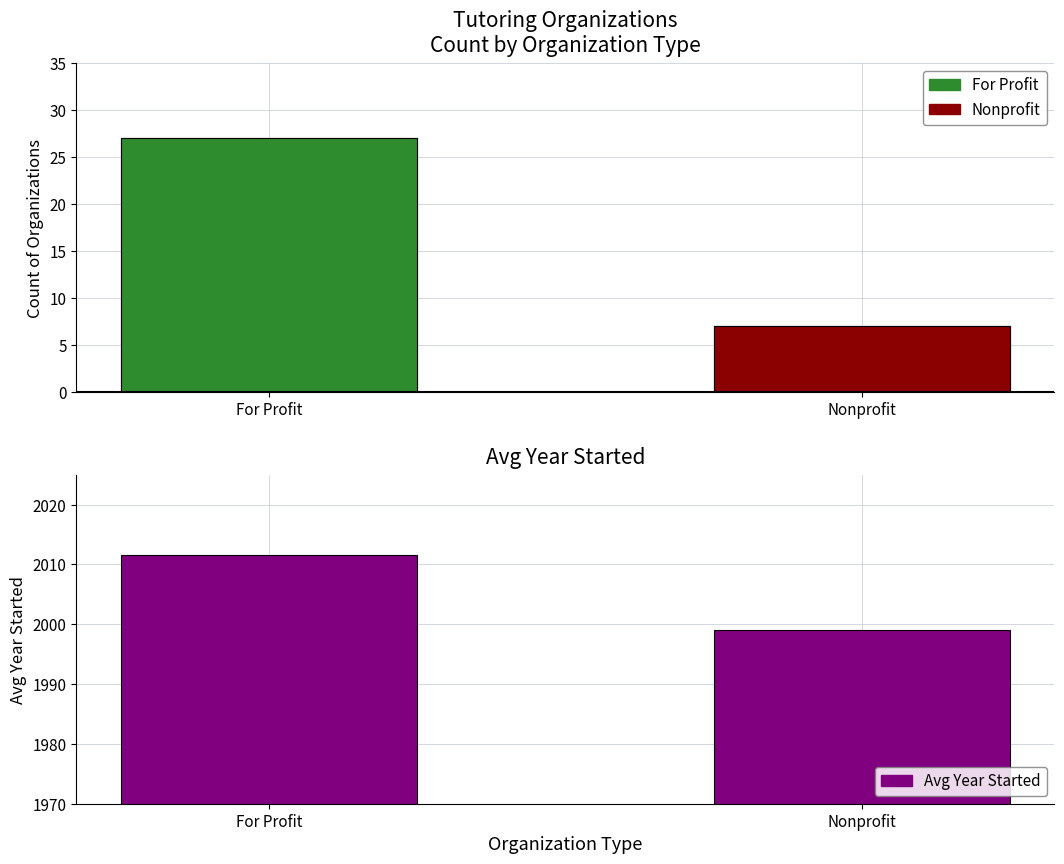

Which label corresponds to the largest value in the chart?

For Profit